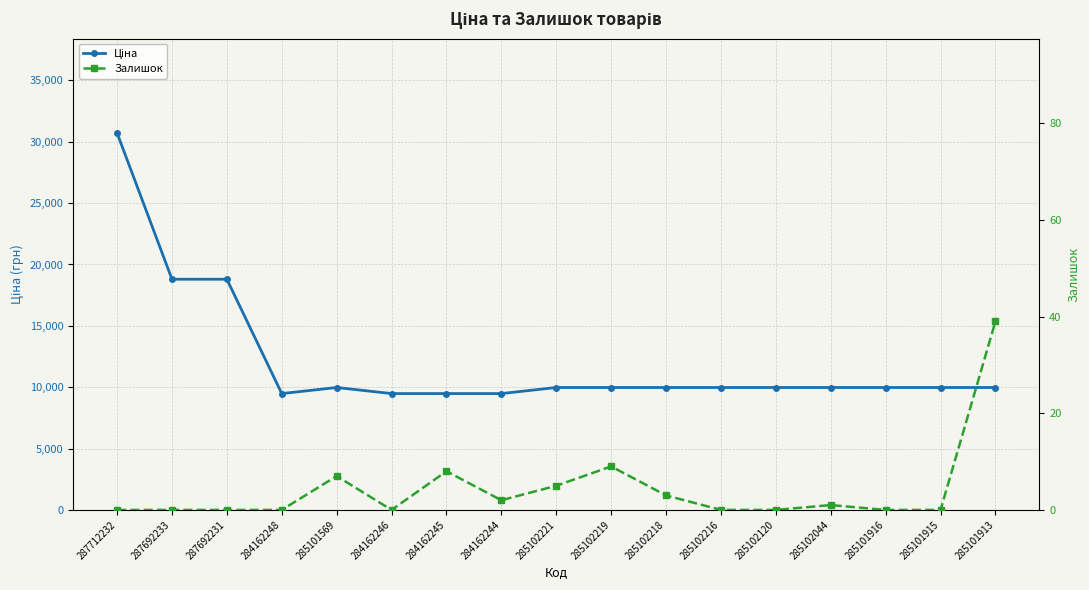

Where is the first local maximum for Ціна?

285101569